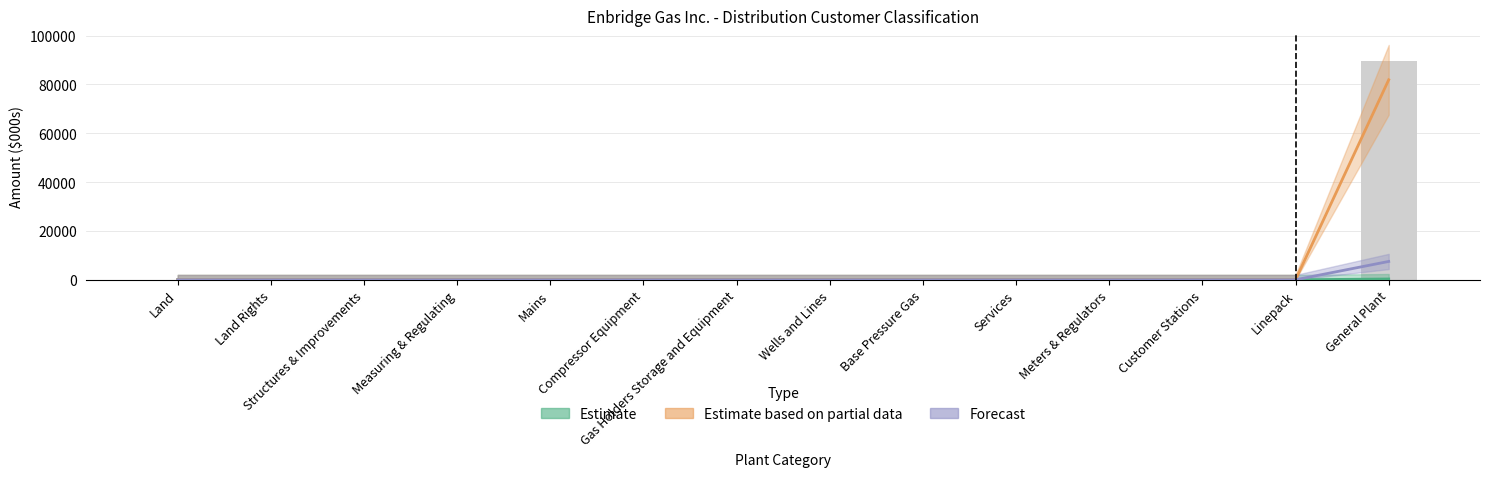

The Estimate based on partial data (Large Volume Customer) series shows 111730.3 at General Plant. True or false?

False